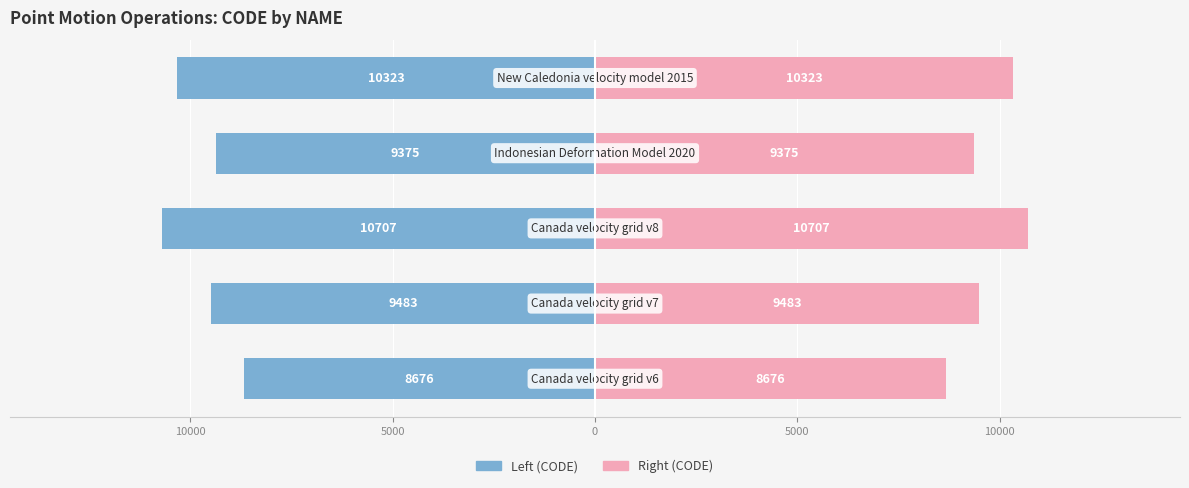

Reading left to right, extract all data points from this chart.

CODE (left): 15000=-8676	10000=-9483	5000=-10707	0=-9375	5000=-10323
CODE (right): 15000=8676	10000=9483	5000=10707	0=9375	5000=10323